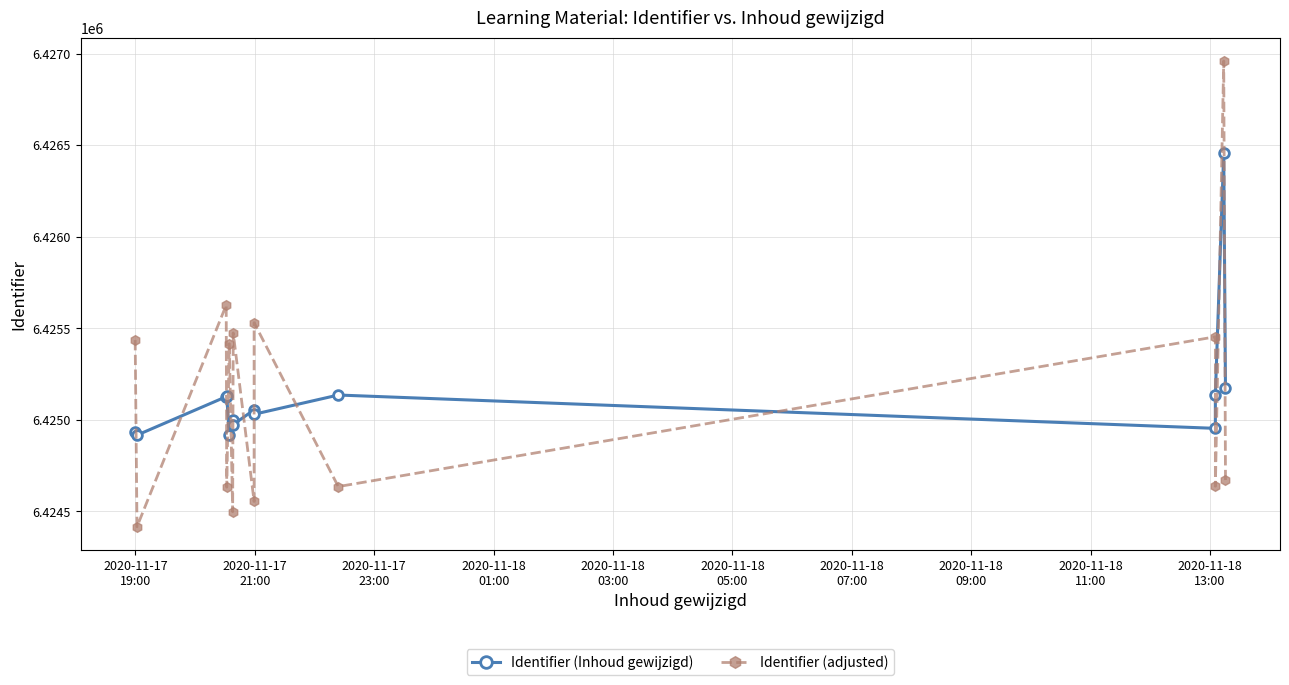

How many values in the Identifier (adjusted) series exceed 6425416?

6